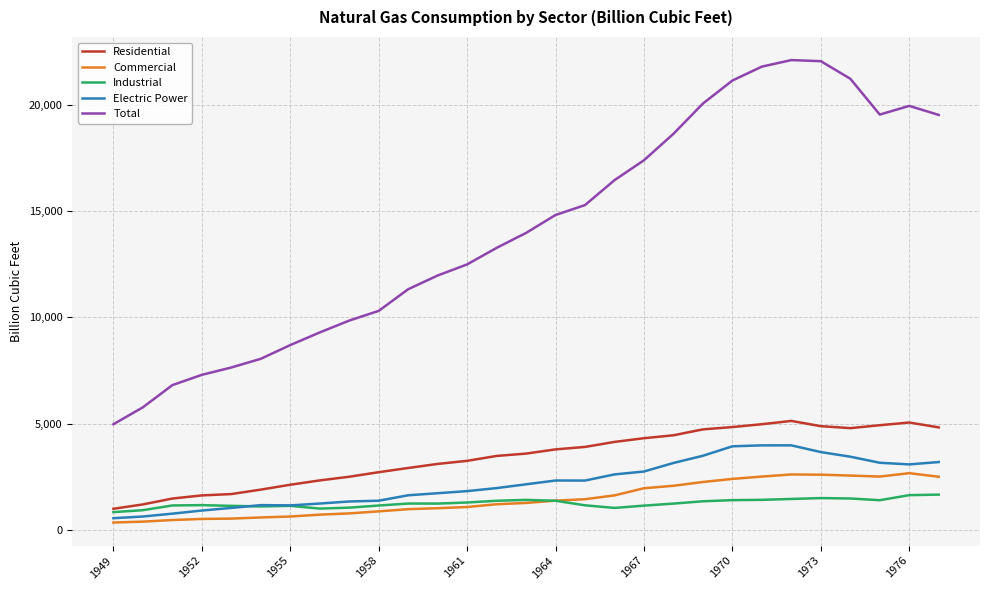

What is the average value of the Residential series?

3433.9